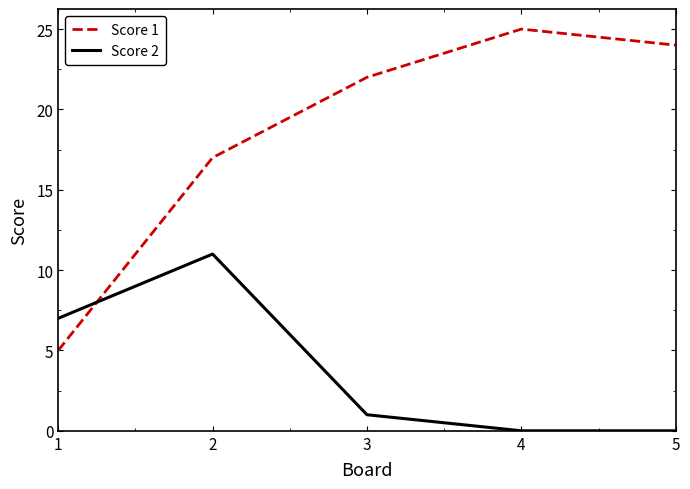

What are all the series names shown in the legend?

Score 1, Score 2